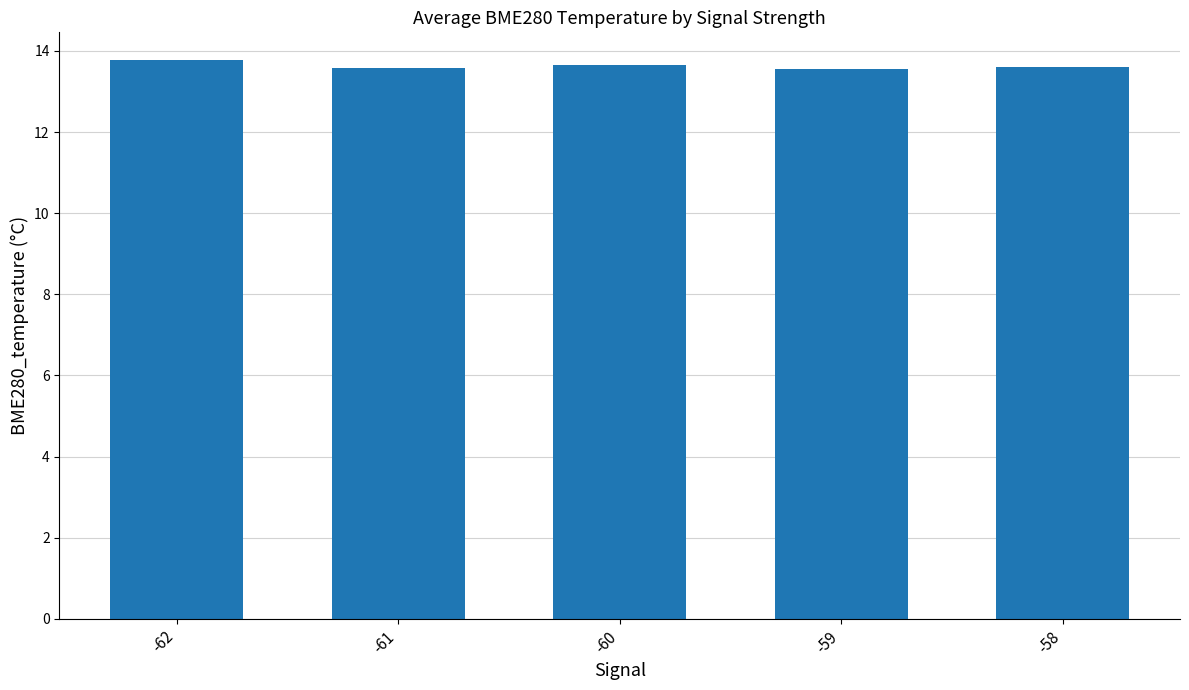

What is the ratio of the value at -60 to the value at -62?

1.0